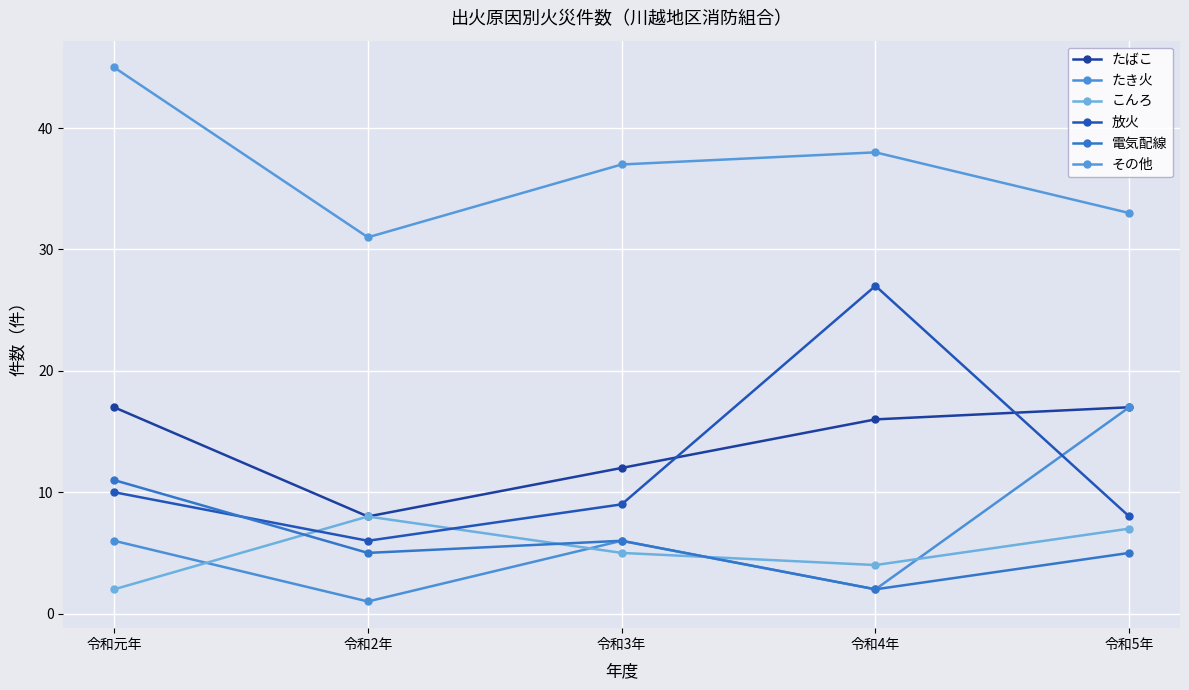

How many lines are shown in the chart?

6